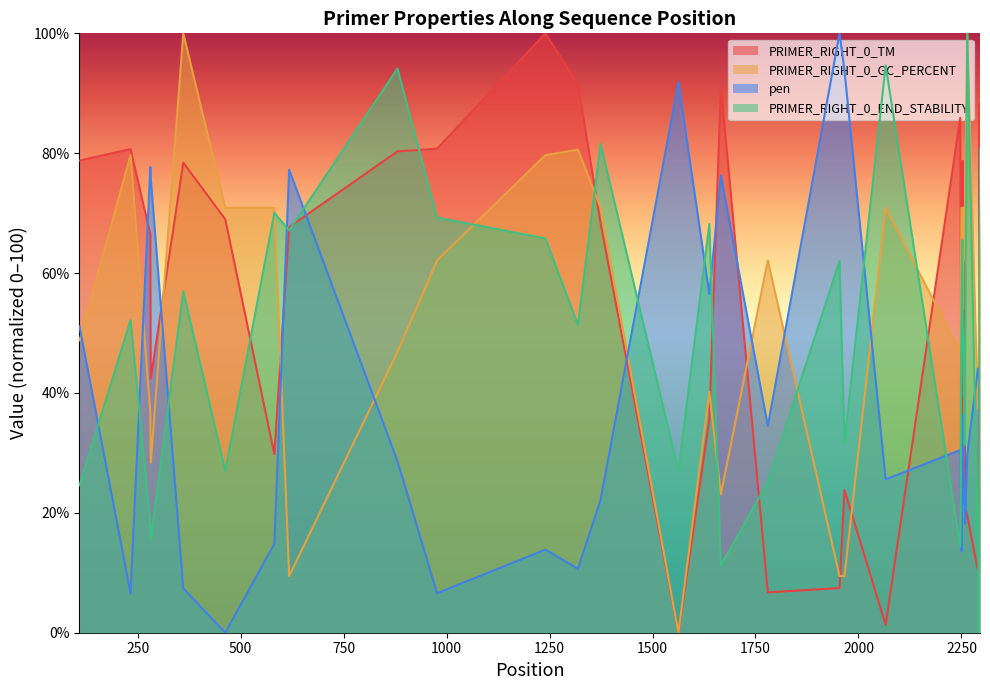

True or false: pen and PRIMER_RIGHT_0_GC_PERCENT cross at least once.

True